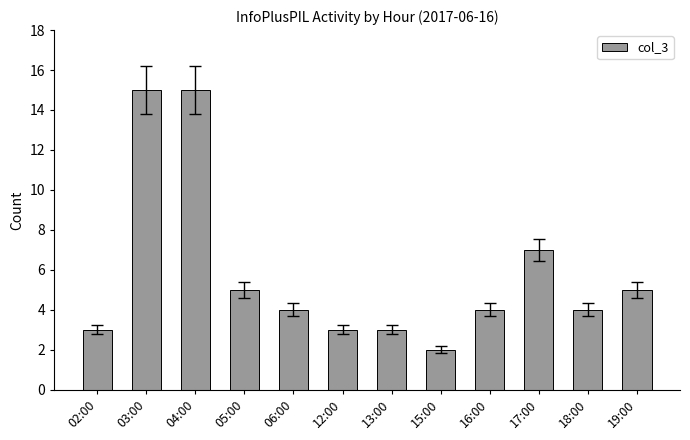

What is the average value?

6